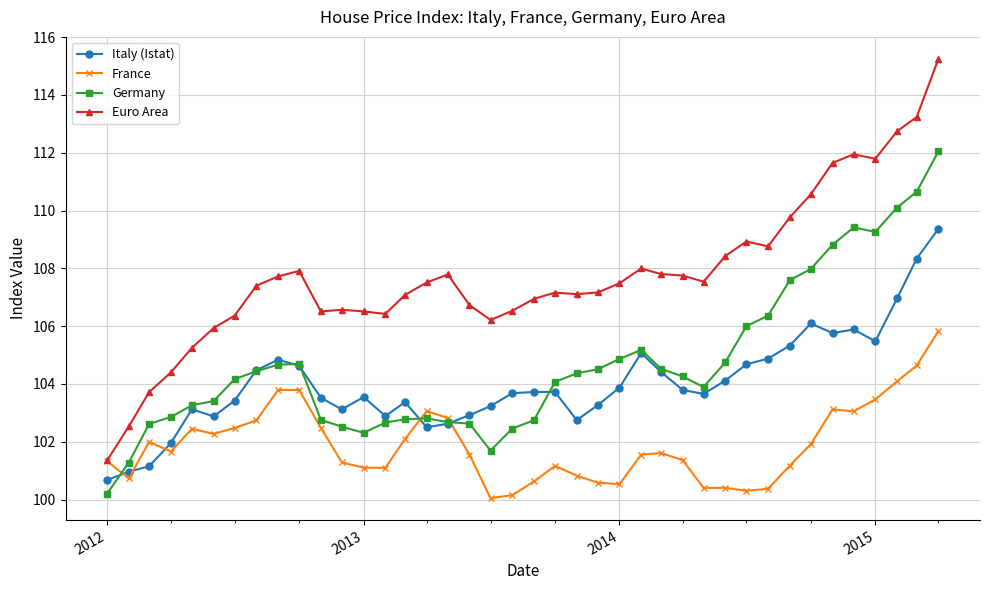

List the series in order of their peak value, lowest first.

France, Italy (Istat), Germany, Euro Area